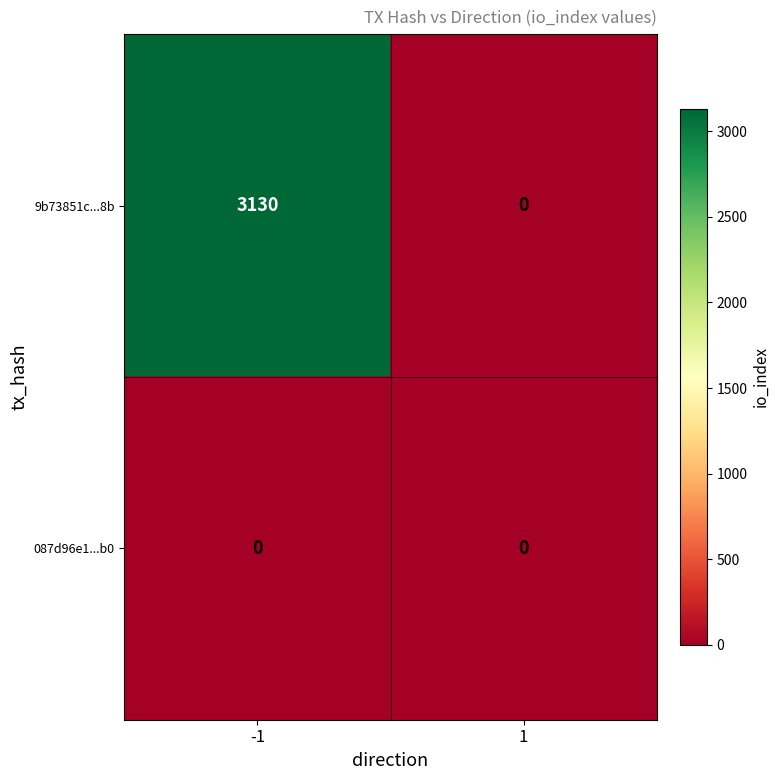

At how many categories does at least one series exceed 2113?

1